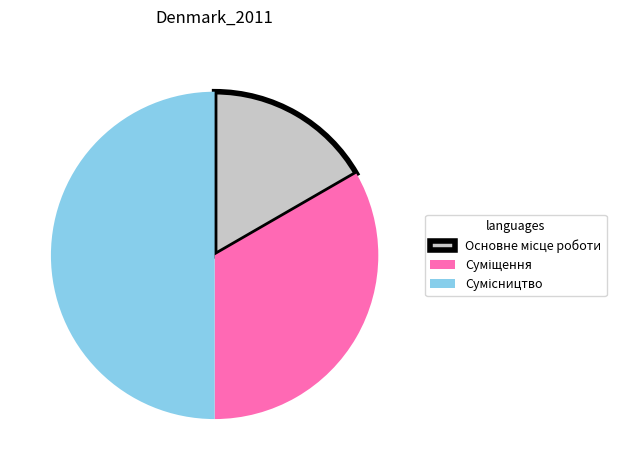

What is the ratio of the value at Сумісництво to the value at Суміщення?

1.5